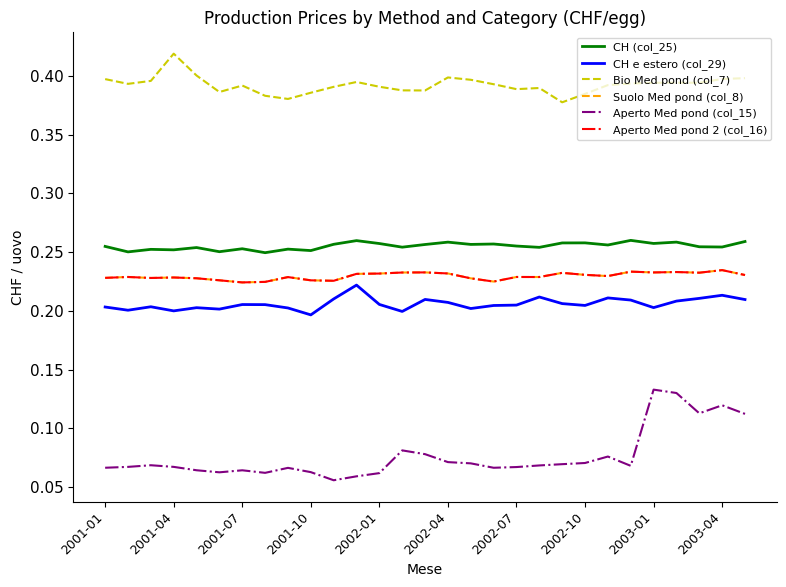

Does the chart have visible grid lines?

No